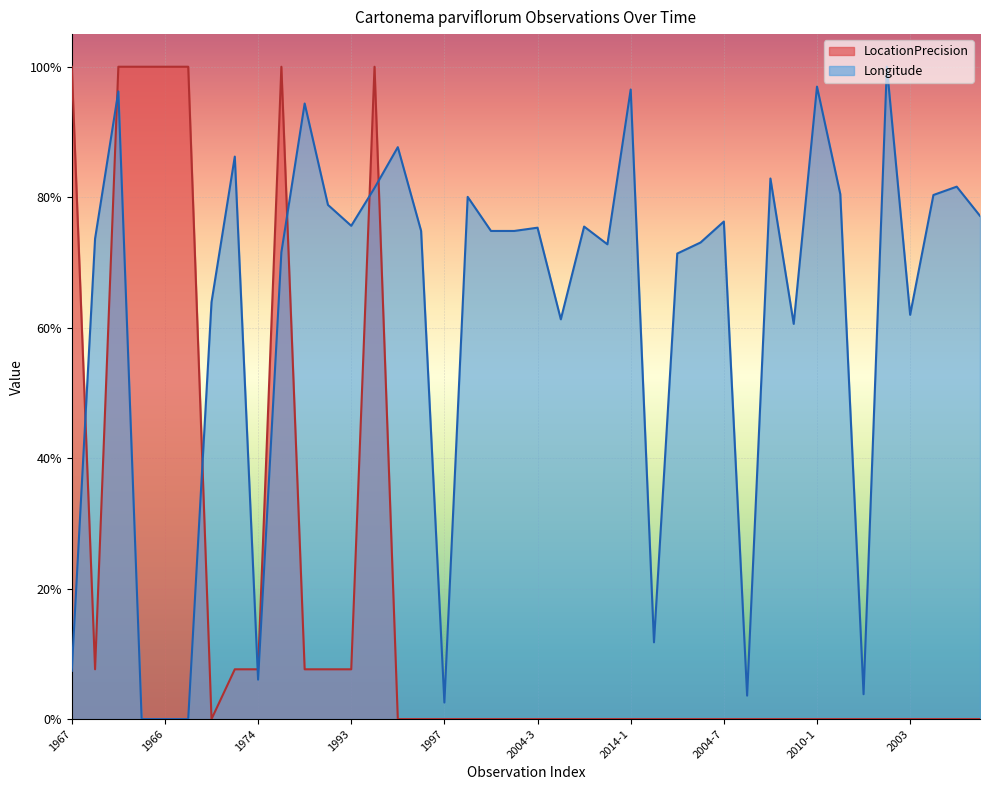

Reading left to right, what are all the values shown in this chart?

LocationPrecision: 1967=1.0	1968-1=0.1	1964=1.0	1948-1=1.0	1966=1.0	1923=1.0	1988=0.0	1987-1=0.1	1974=0.1	1968-2=1.0	1987-2=0.1	1948-2=0.1	1993=0.1	1770=1.0	1998-1=0.0	1999=0.0	1997=0.0	1998-2=0.0	2004-1=0.0	2004-2=0.0	2004-3=0.0	2001=0.0	2004-4=0.0	2004-5=0.0	2014-1=0.0	2014-2=0.0	2014-3=0.0	2004-6=0.0	2004-7=0.0	2004-8=0.0	2012=0.0	2009-1=0.0	2010-1=0.0	2004-9=0.0	2006-1=0.0	2010-2=0.0	2003=0.0	2006-2=0.0	2004-10=0.0	2009-2=0.0
Longitude: 1967=0.1	1968-1=0.7	1964=1.0	1948-1=0.0	1966=0.0	1923=0.0	1988=0.6	1987-1=0.9	1974=0.1	1968-2=0.7	1987-2=0.9	1948-2=0.8	1993=0.8	1770=0.8	1998-1=0.9	1999=0.7	1997=0.0	1998-2=0.8	2004-1=0.7	2004-2=0.7	2004-3=0.8	2001=0.6	2004-4=0.8	2004-5=0.7	2014-1=1.0	2014-2=0.1	2014-3=0.7	2004-6=0.7	2004-7=0.8	2004-8=0.0	2012=0.8	2009-1=0.6	2010-1=1.0	2004-9=0.8	2006-1=0.0	2010-2=1.0	2003=0.6	2006-2=0.8	2004-10=0.8	2009-2=0.8